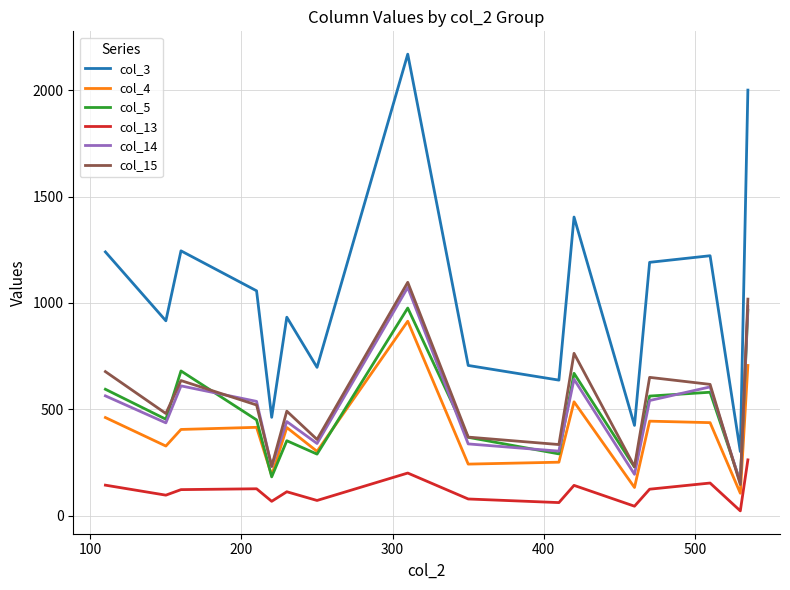

In col_3, how many points are lower than both neighbors (excluding endpoints)?

6